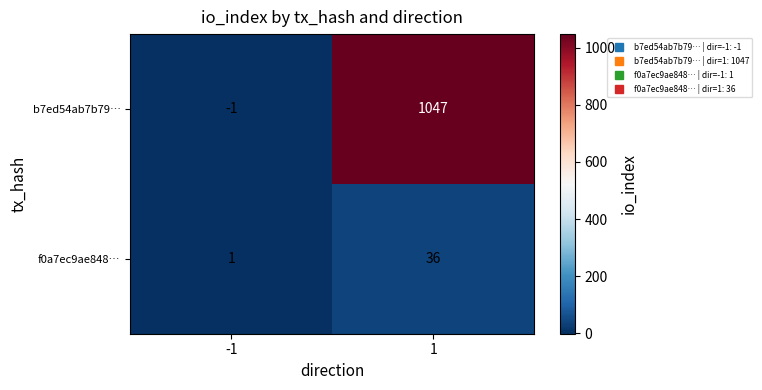

At -1, list the series in order from smallest to largest.

b7ed54ab7b79…, f0a7ec9ae848…